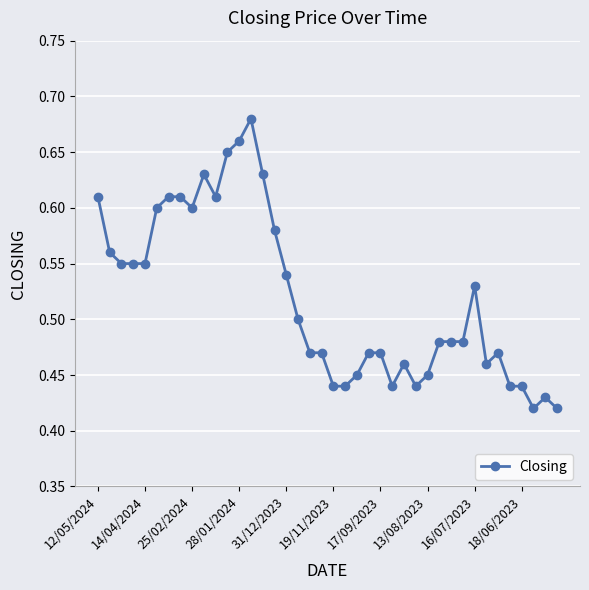

How many values are between 0 and 1?

40